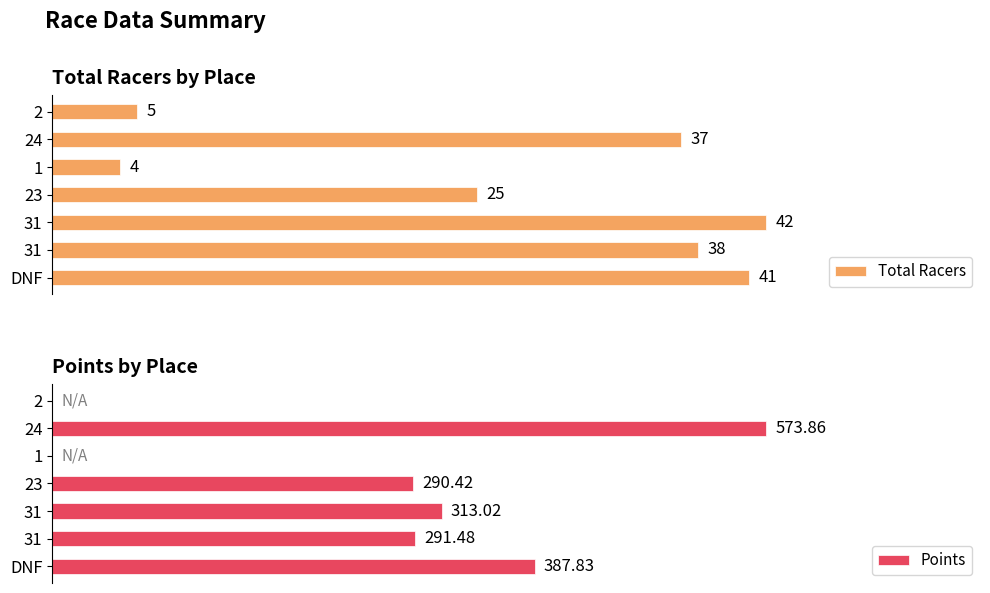

What is the total value across all series at DNF?

428.8